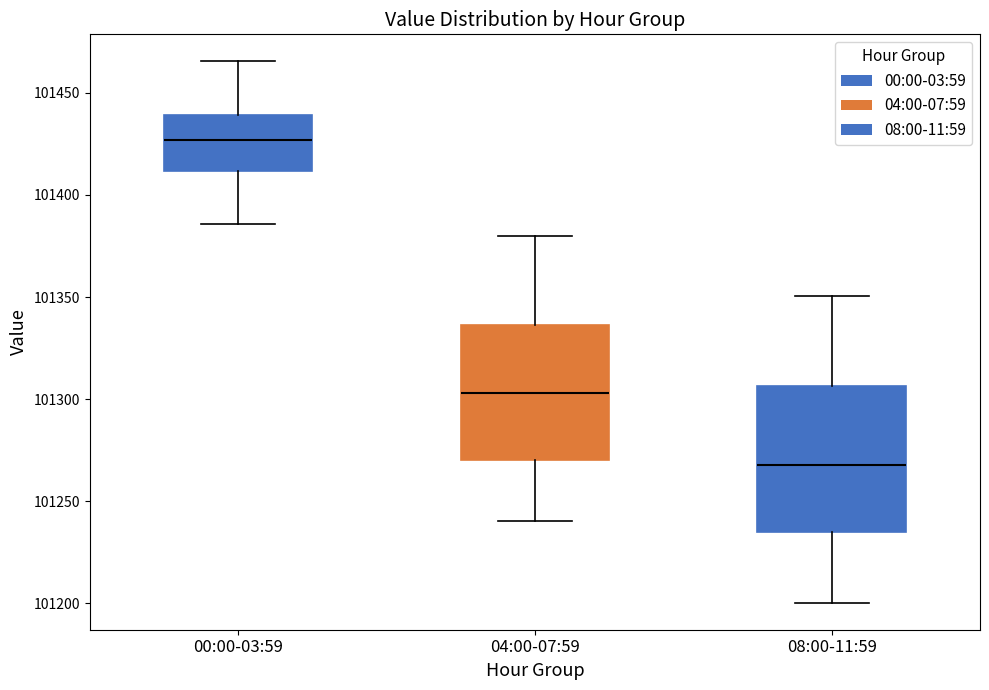

Which box has the highest median line?

00:00-03:59